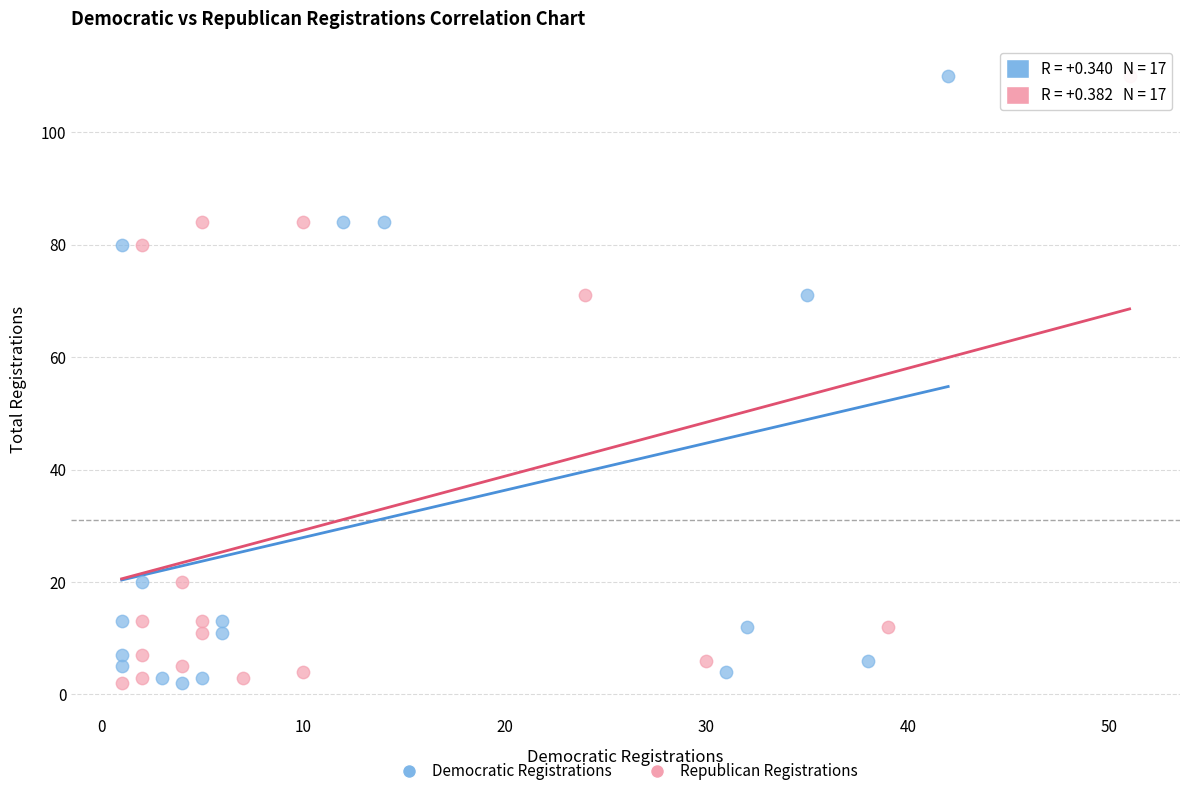

What are all the series names shown in the legend?

Democratic Registrations, Republican Registrations